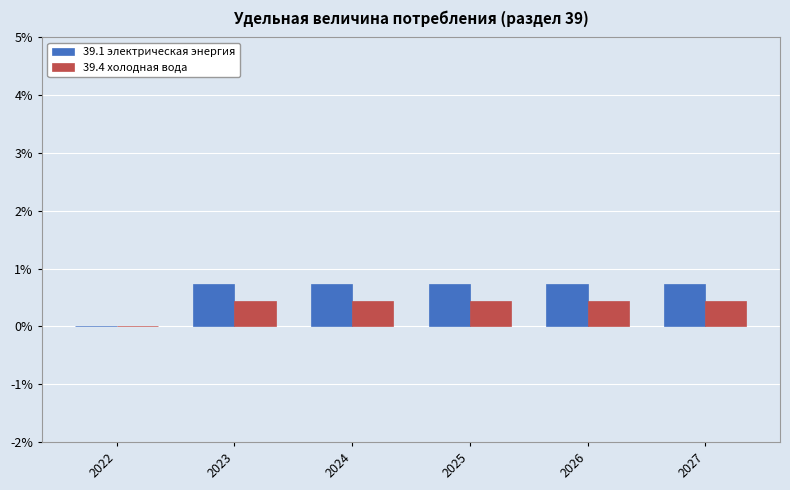

What are all the series names shown in the legend?

39.1 электрическая энергия, 39.4 холодная вода